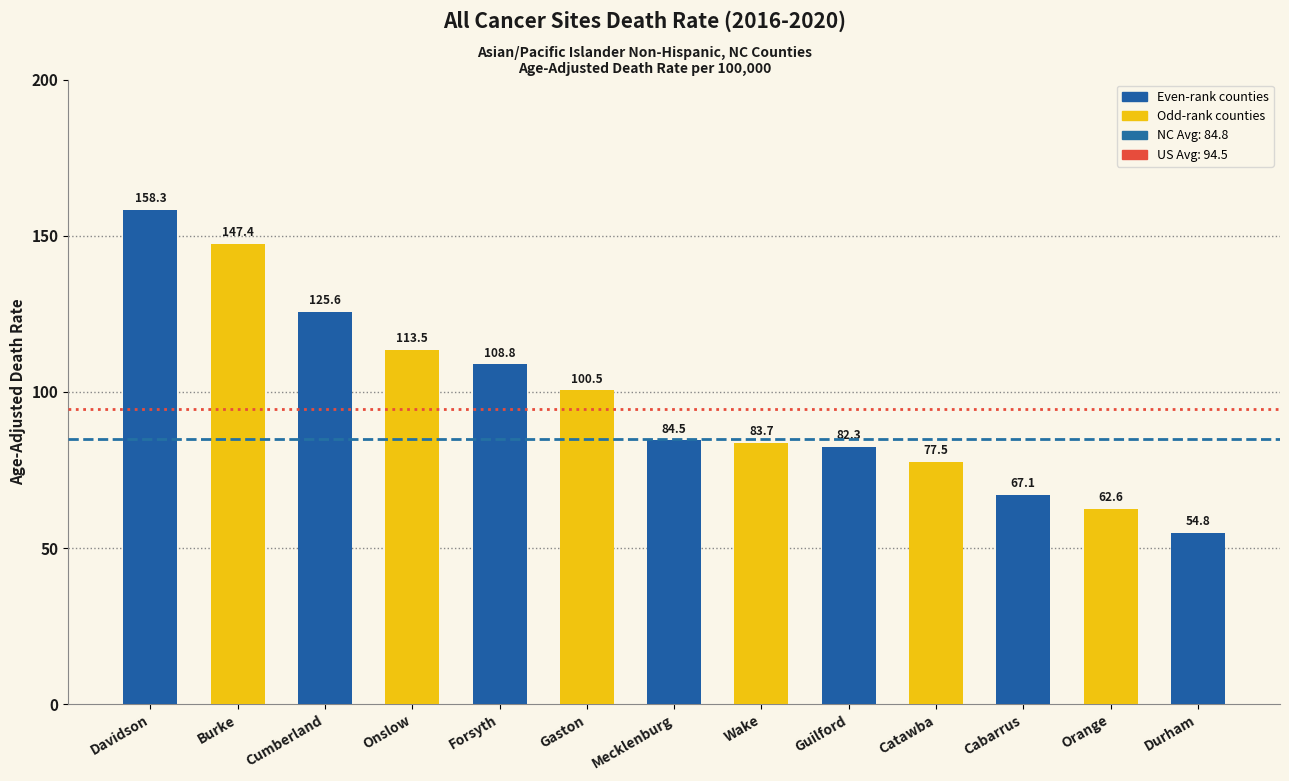

How many bars are there in total?

13